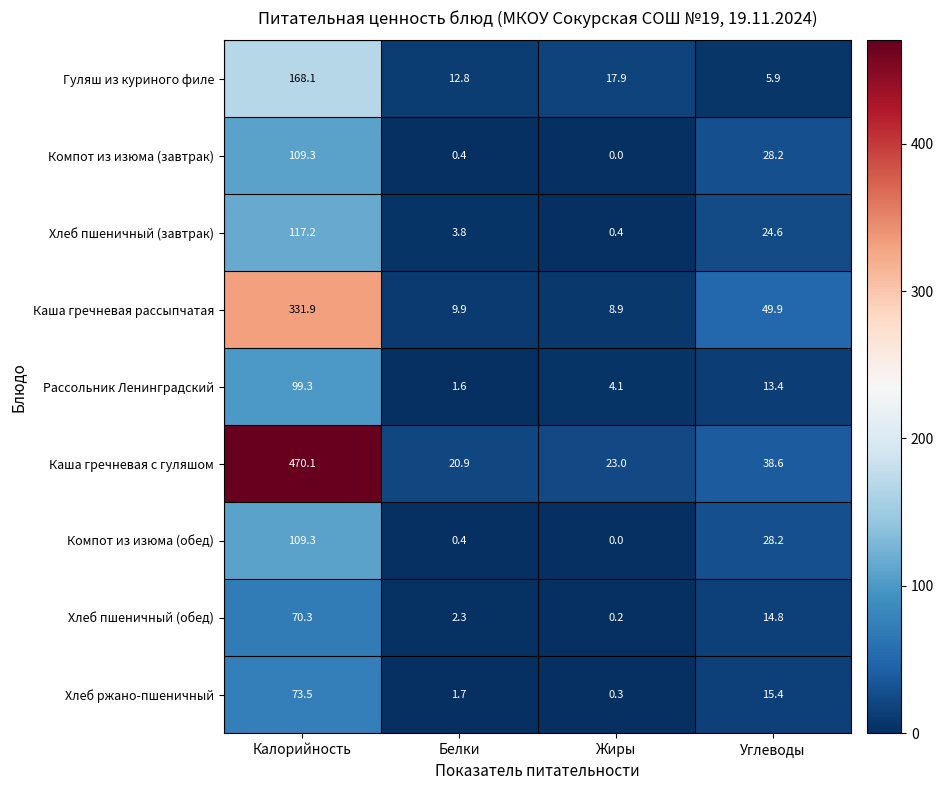

How many distinct data groups are displayed?

9